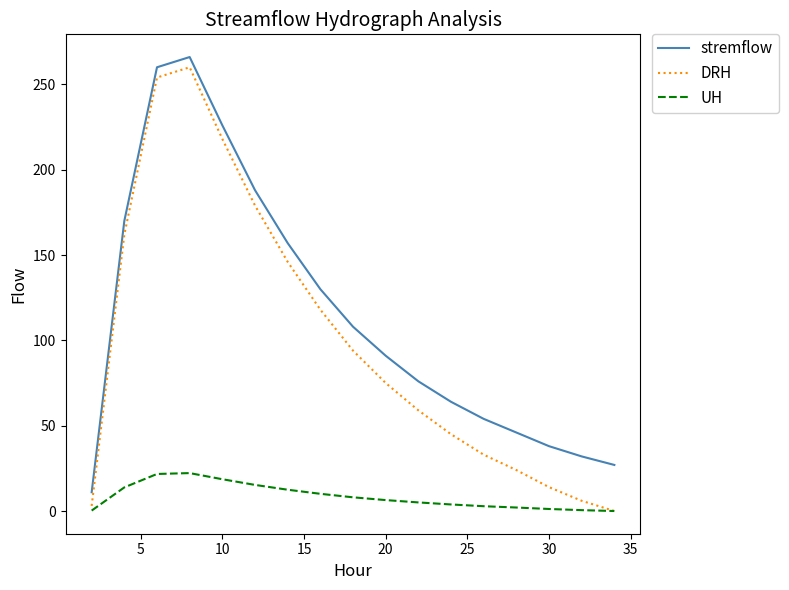

Count the number of categories in the chart.

17